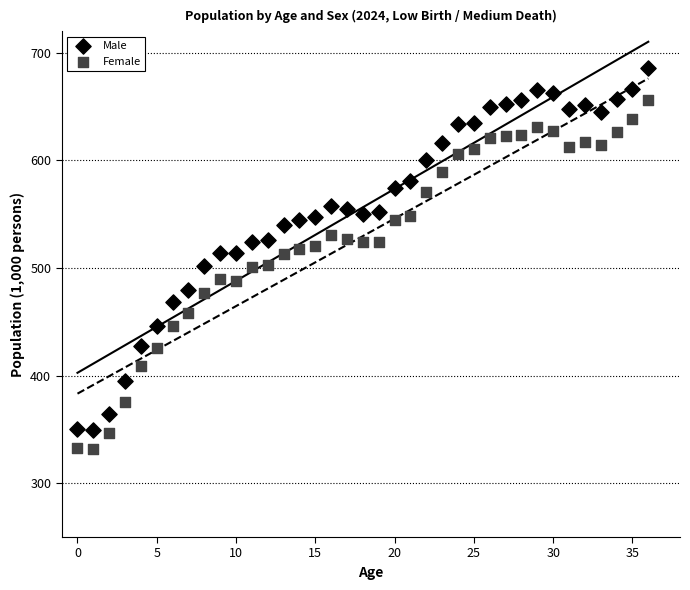

Which series contains the highest Y value?

Male